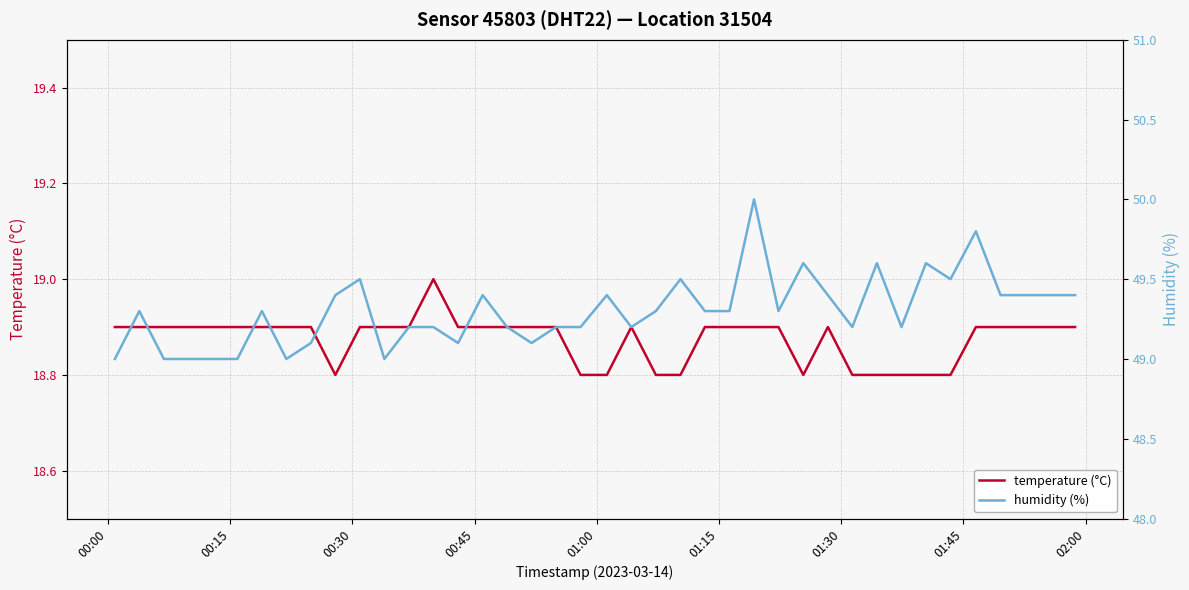

Does the chart display data point markers on the line(s)?

No